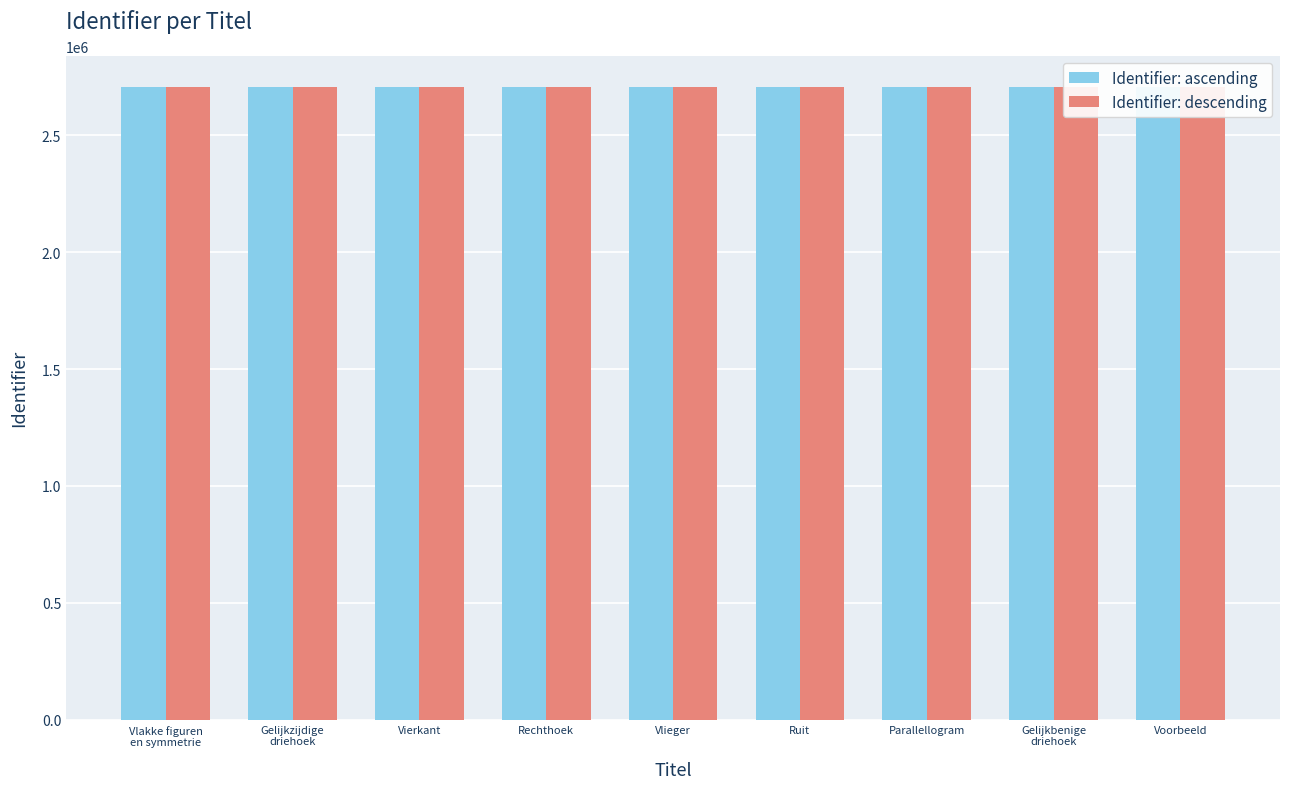

What is the difference between the Identifier: descending values at Parallellogram and Gelijkbenige
driehoek?

3